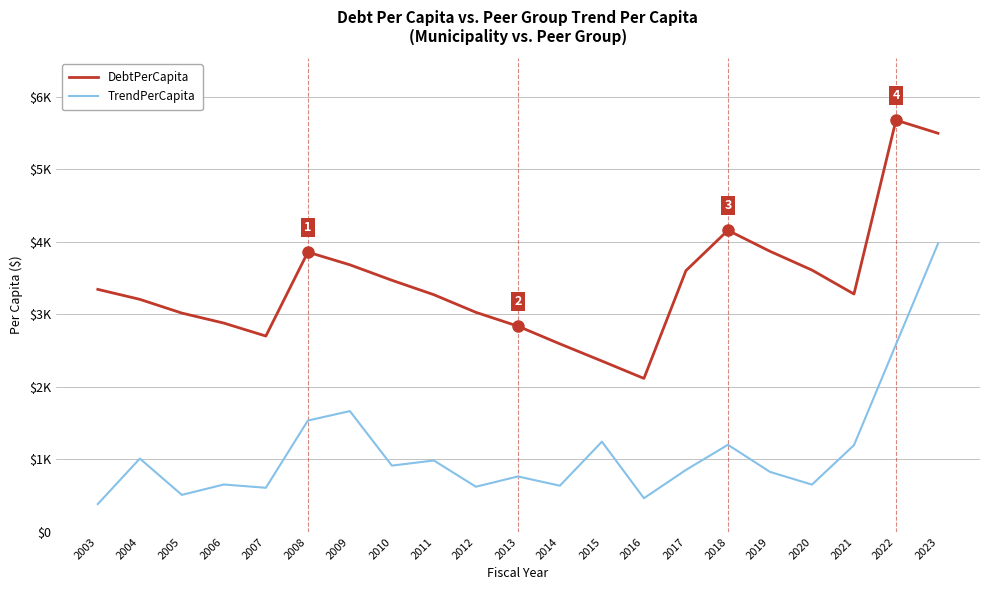

What are all the series names shown in the legend?

DebtPerCapita, TrendPerCapita